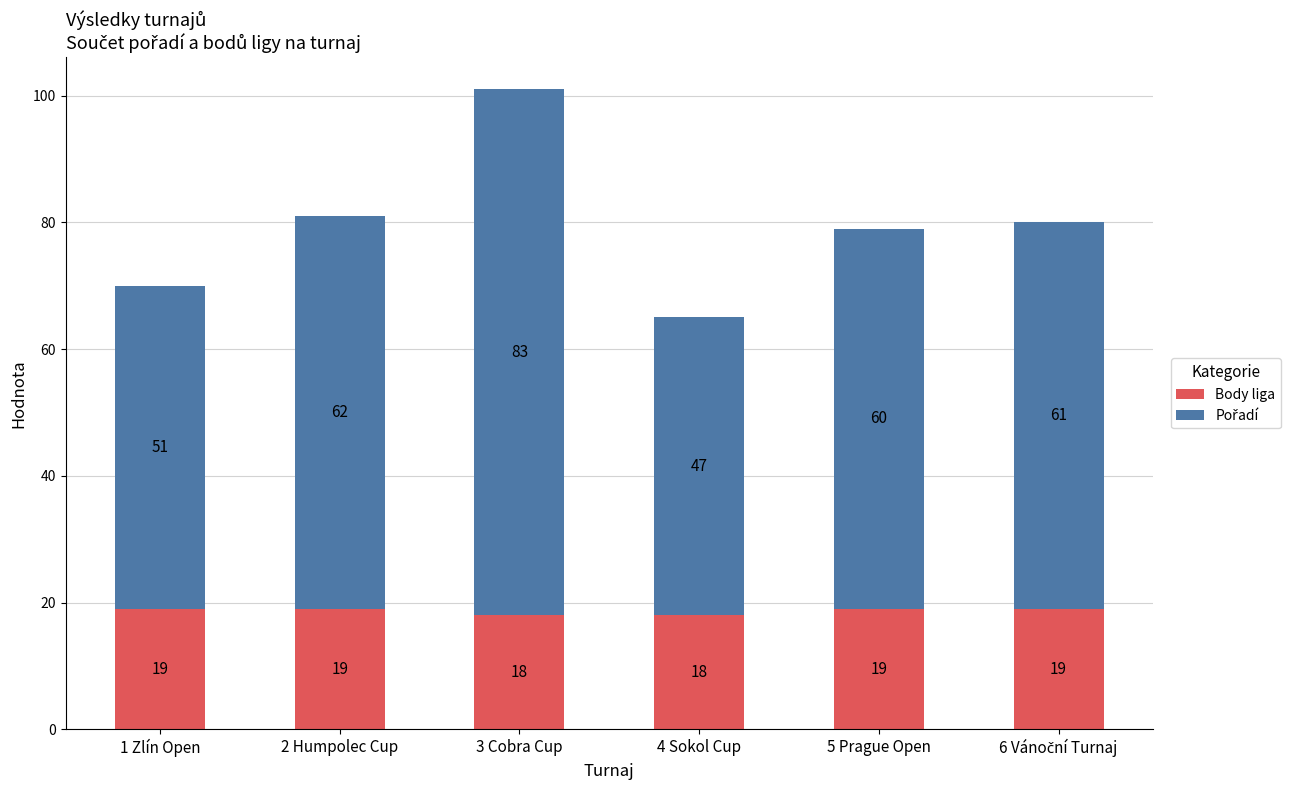

What is the total value across all series at 2 Humpolec Cup?

81